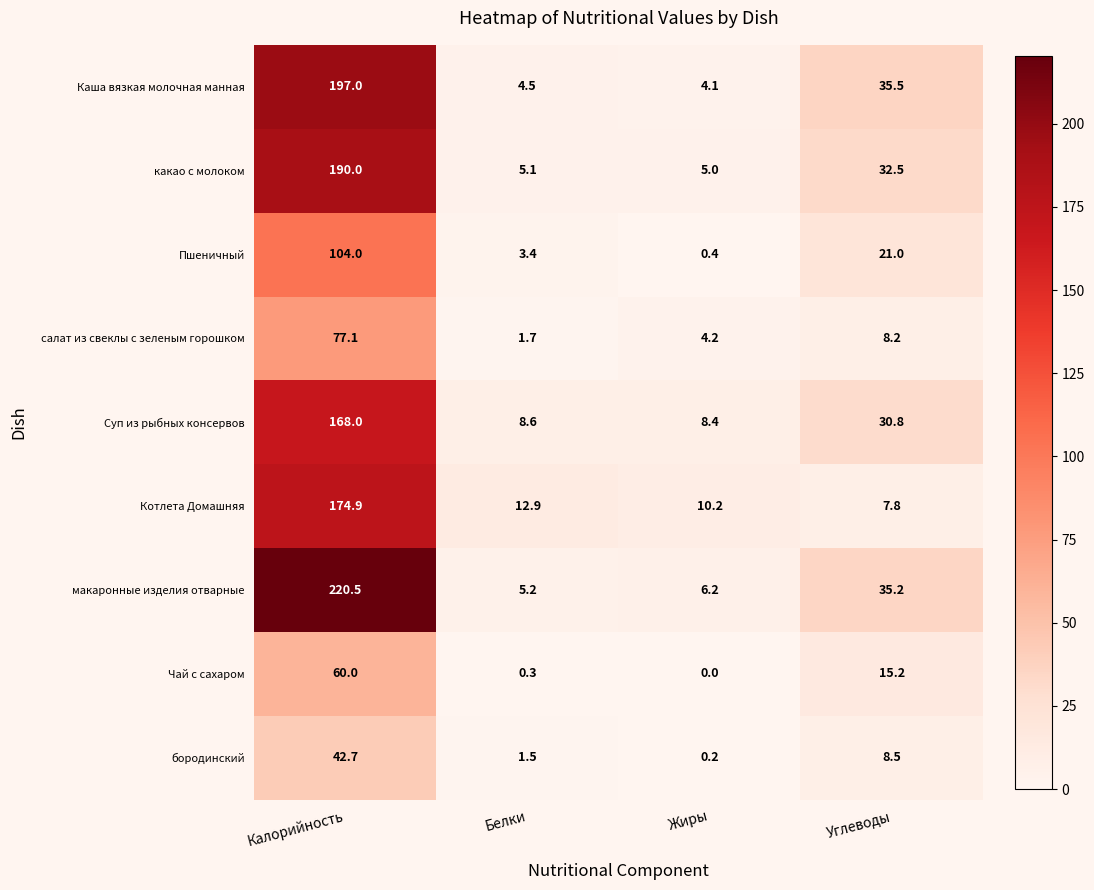

What is the difference between the highest and lowest values at Жиры?

10.2